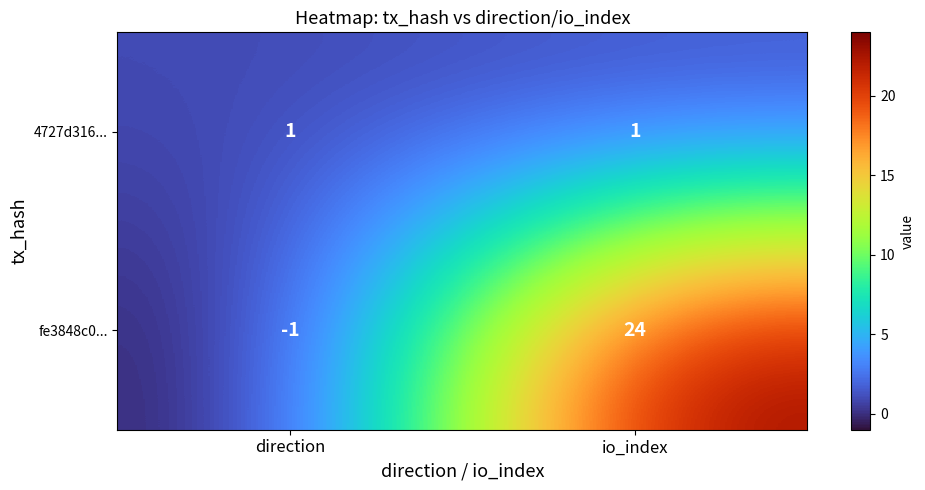

What is the difference between the fe3848c0... values at io_index and direction?

25